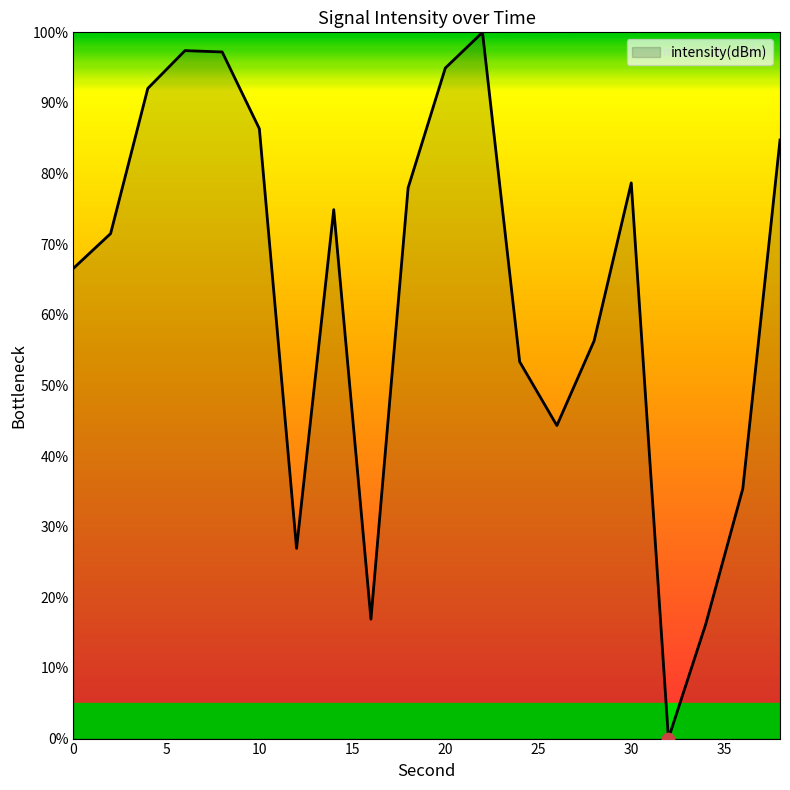

What is the difference between the maximum and minimum values?

100.0